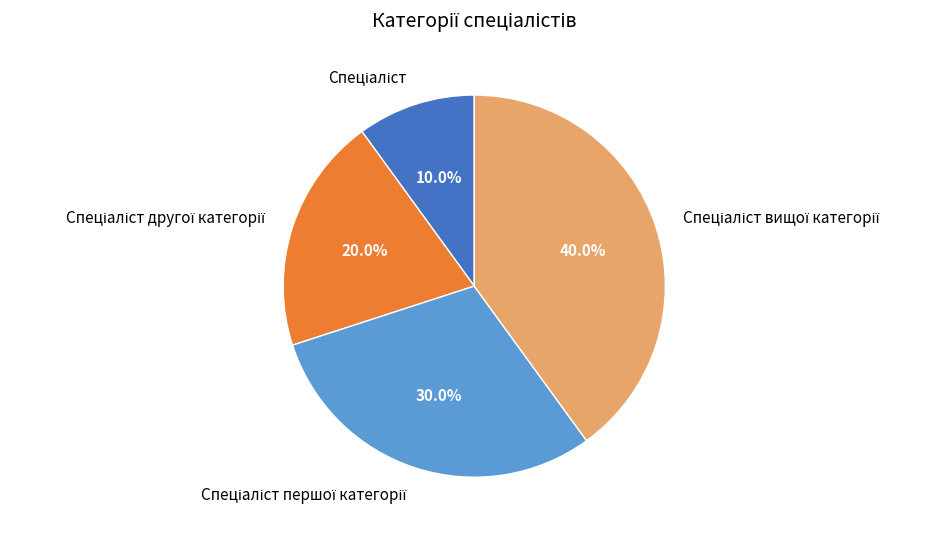

Does any single category account for the majority?

No